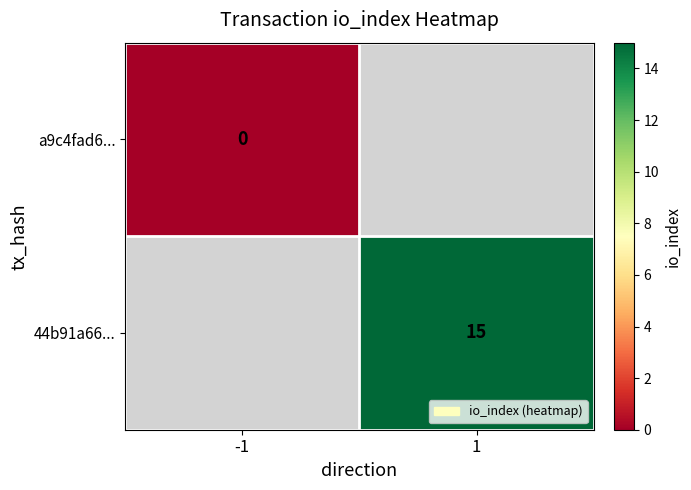

Is the value of 44b91a66... at 1 greater than the value of a9c4fad6... at -1?

Yes